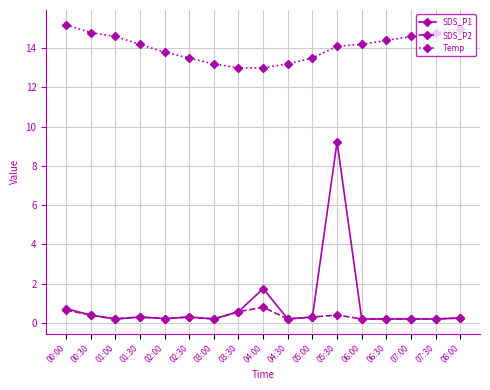

At which category is the sum across all series the highest?

05:30